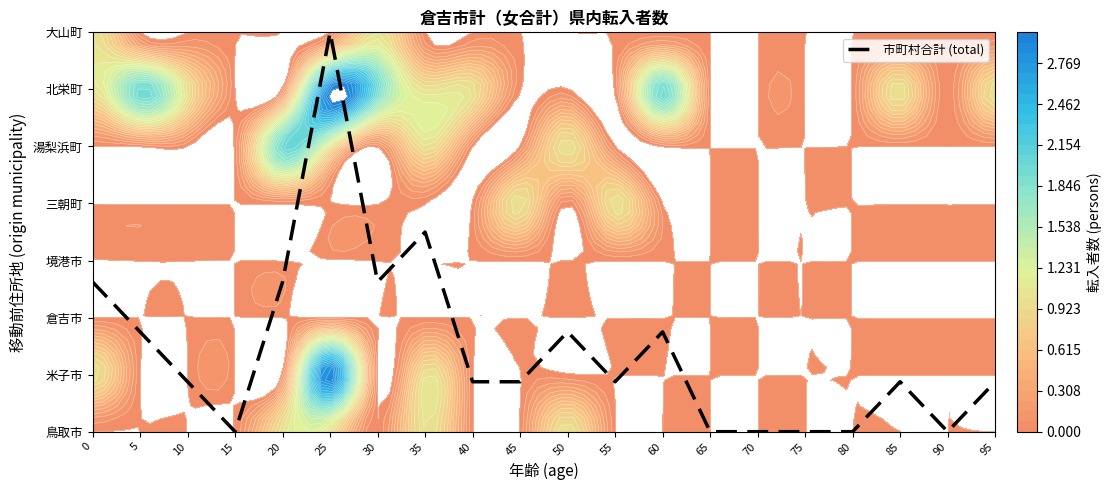

Which label corresponds to the largest value in the chart?

25